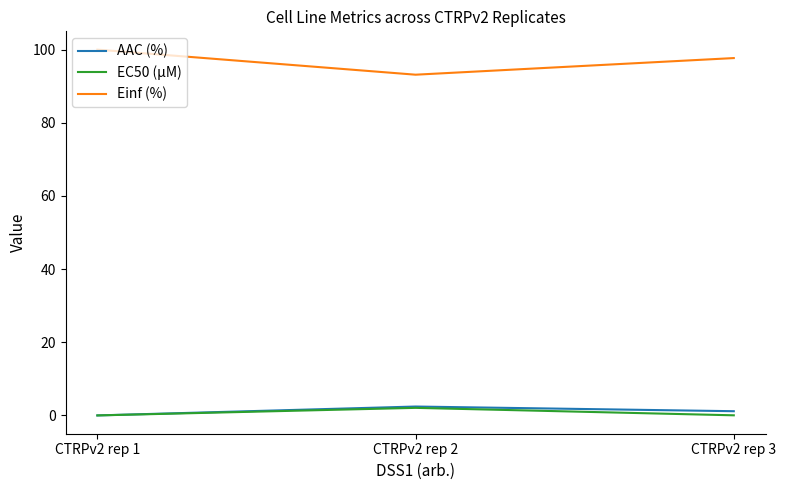

Is the value of EC50 (µM) at CTRPv2 rep 3 greater than the value of Einf (%) at CTRPv2 rep 2?

No